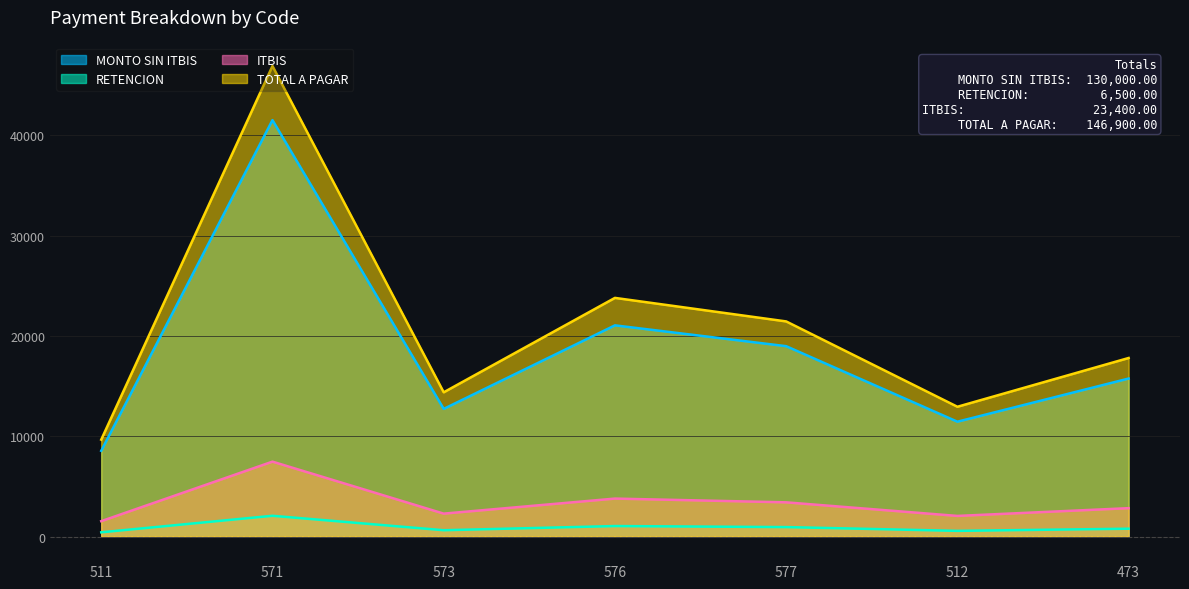

What is the value of the ITBIS point at the 7th from the left?

2835.0